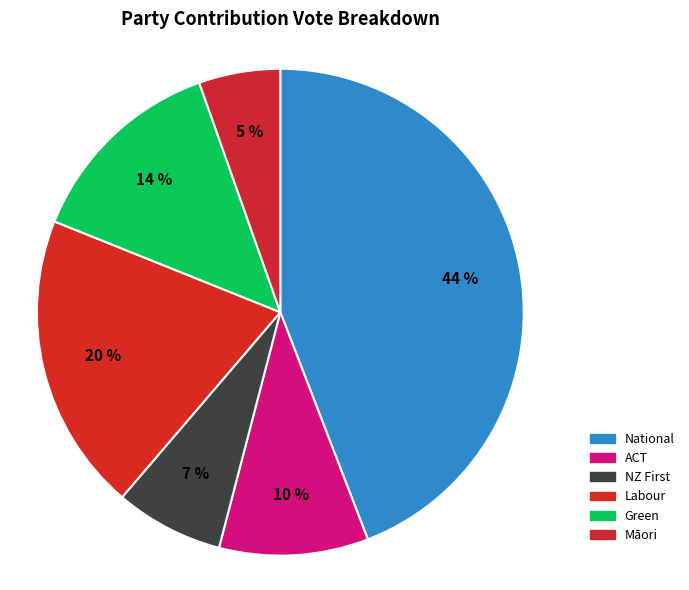

To the nearest percent, what is the difference between the largest and smallest slice percentages?

39%